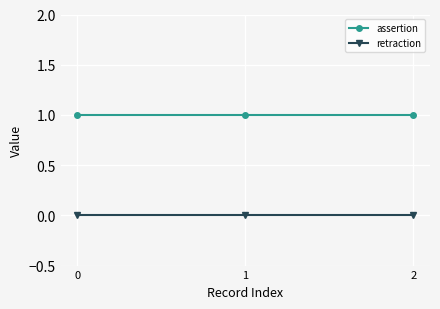

Is it true that retraction equals 0 at 2?

True